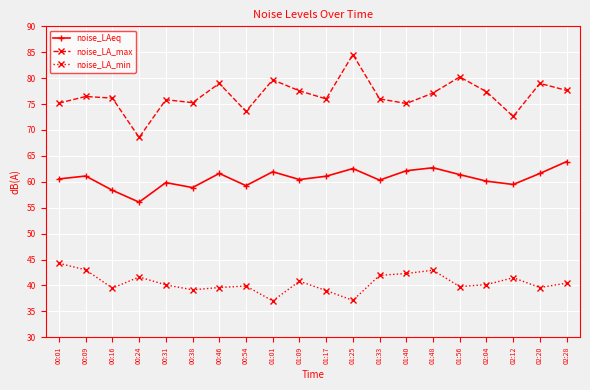

Which category has the highest value across all series?

01:25